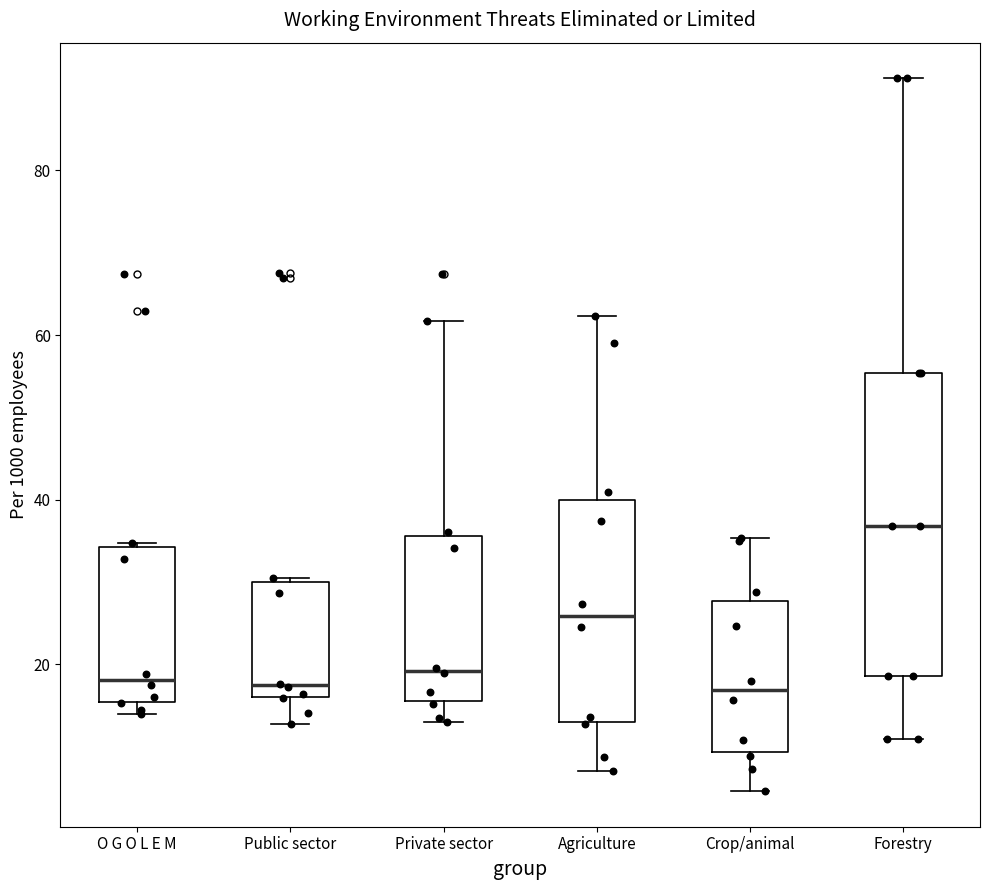

Where does the median line of the box for Public sector sit on the y-axis? The values are not printed on the chart, so give them approximately, as read against the axis.

18